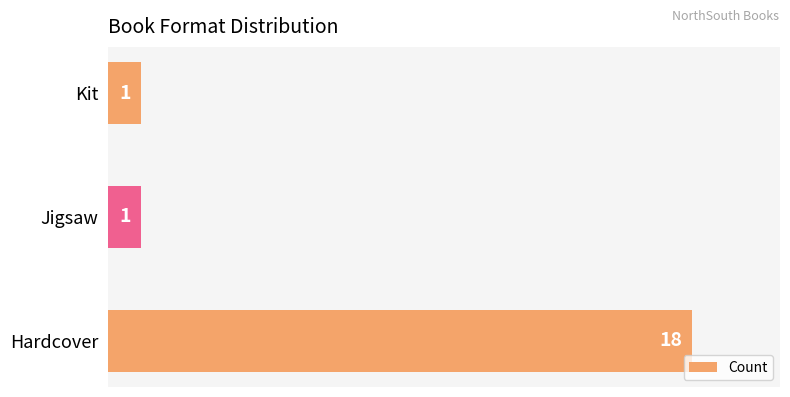

The value at Jigsaw is 1. True or false?

True